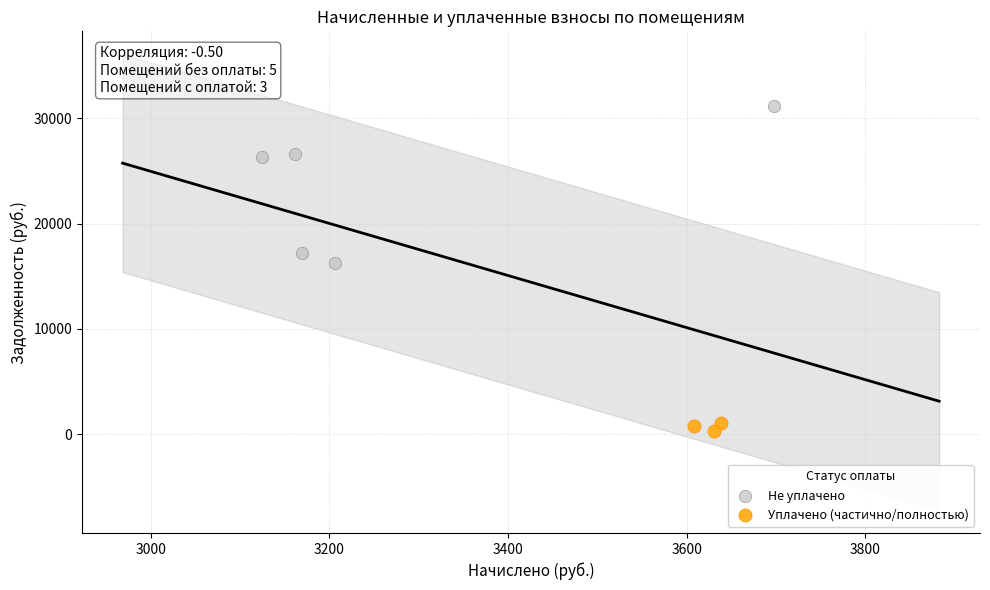

Which series contains the lowest Y value?

Уплачено (частично/полностью)